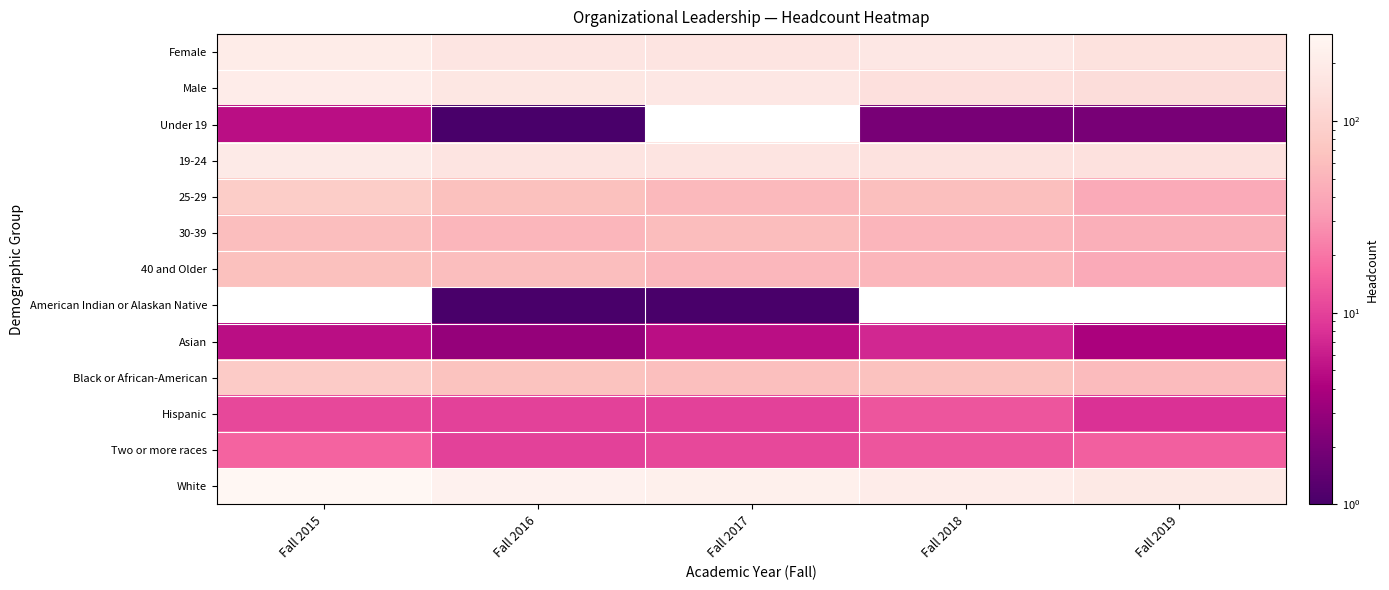

Which category has the highest value across all series?

Fall 2015